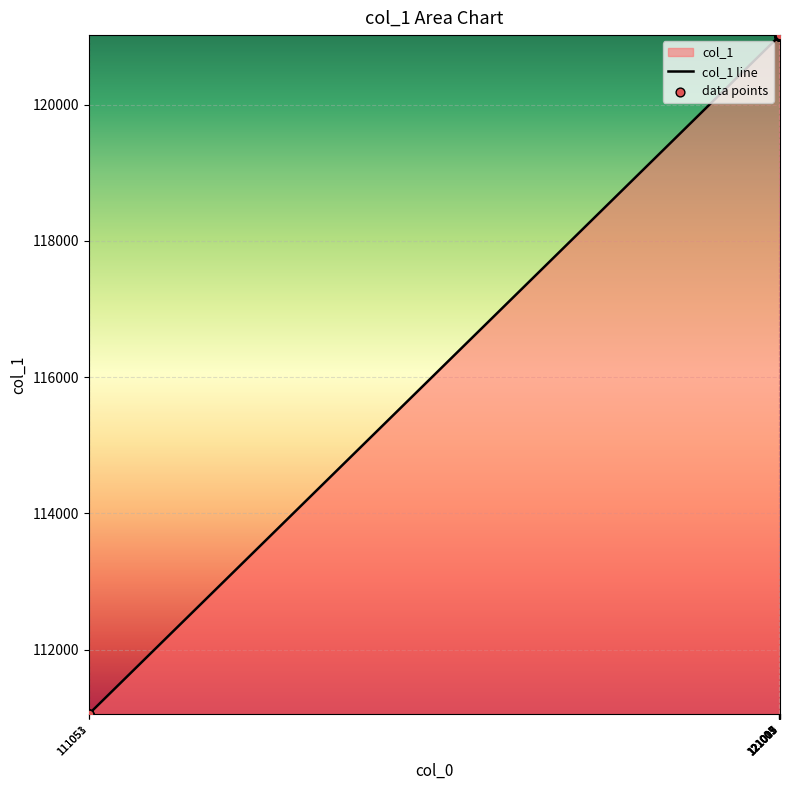

Approximately how many times larger is the value at 121007 compared to 121014?

1.0